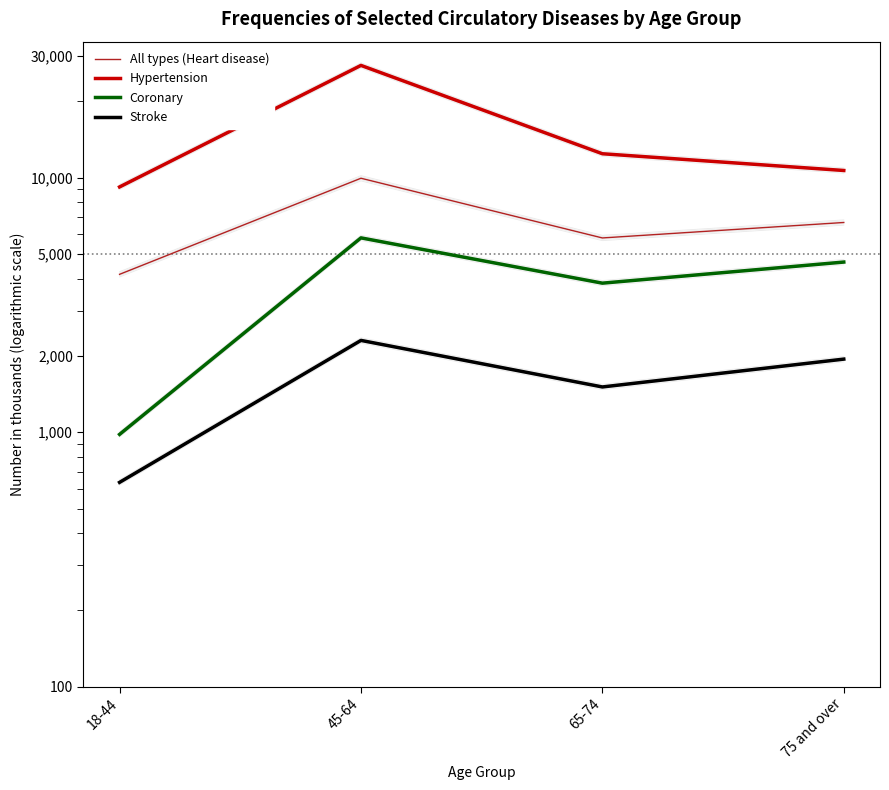

Count the number of data series in this chart.

4